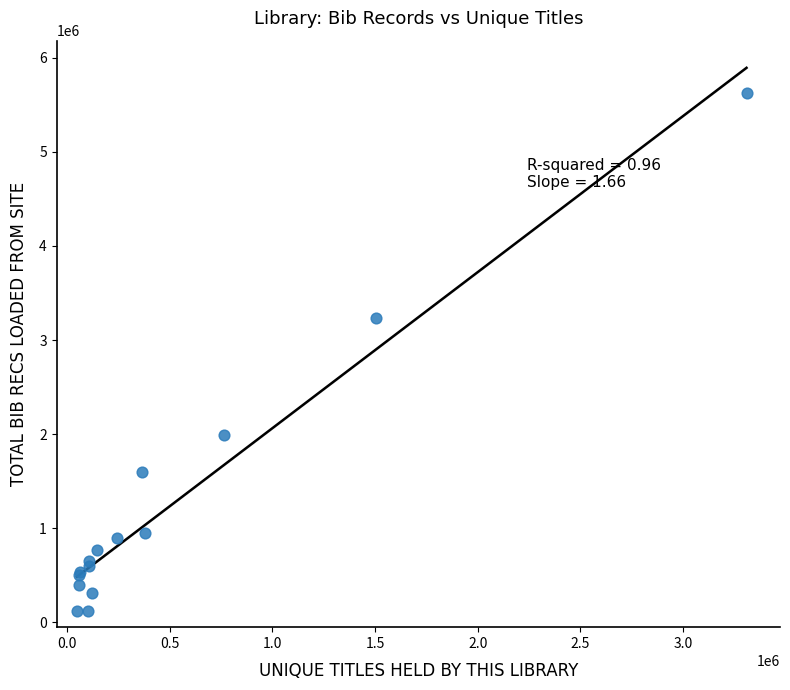

What Y value in the scatter plot is closest to 2877961?

3233672